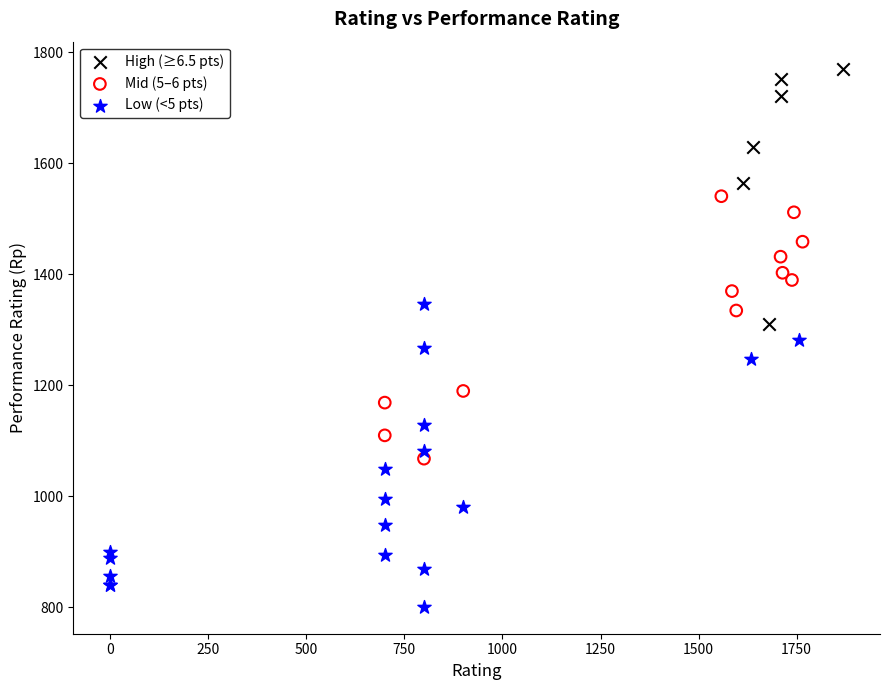

Which series has the largest Y range (max minus min)?

Low (<5 pts)